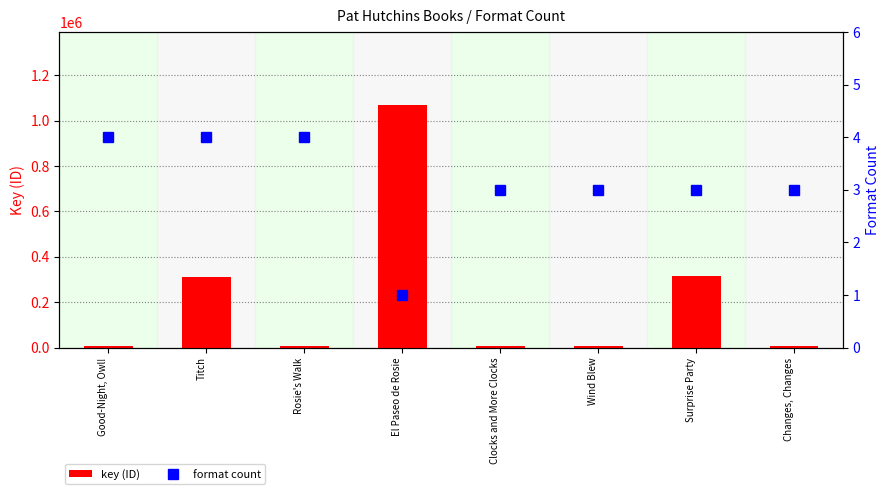

Is the value of format count at Surprise Party greater than the value of key (ID) at Clocks and More Clocks?

No